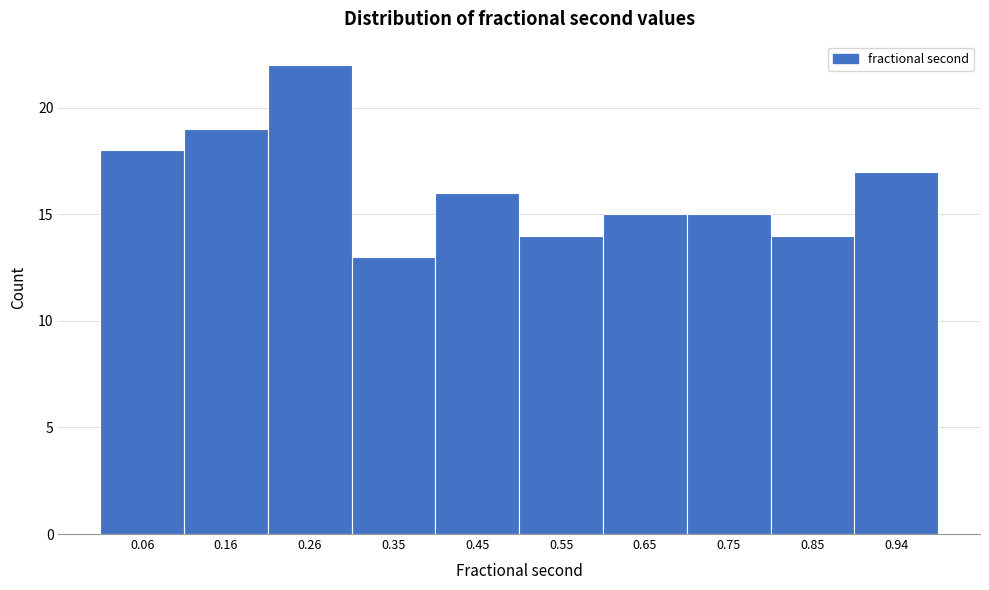

Reading left to right, list every bar in this chart as the range it spans on the x-axis followed by its height. Neither the bar edges nor the heights are printed on the chart, so give them approximately, as read against the axes.

0.01 to 0.11: 18
0.11 to 0.21: 19
0.21 to 0.31: 22
0.31 to 0.40: 13
0.40 to 0.50: 16
0.50 to 0.60: 14
0.60 to 0.70: 15
0.70 to 0.80: 15
0.80 to 0.90: 14
0.90 to 0.99: 17